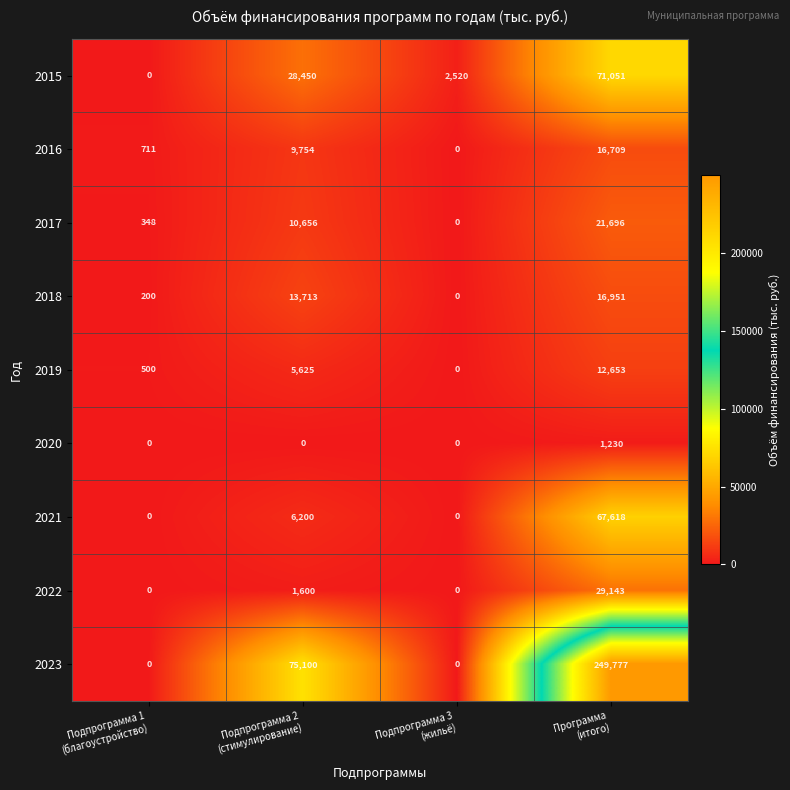

Which series has the largest total across all categories?

2023